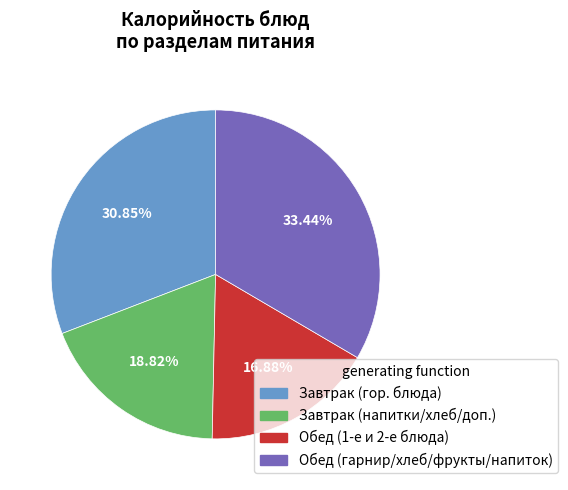

Is there any slice that represents more than half of the pie?

No